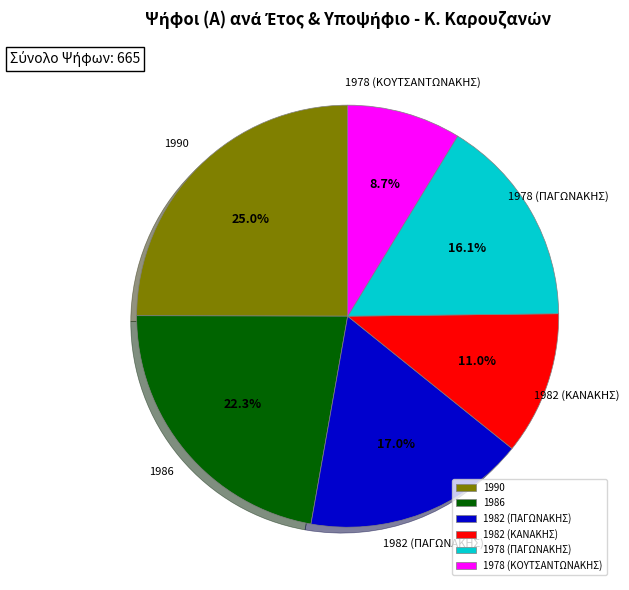

Is it true that 1986 is 22% of the pie?

True